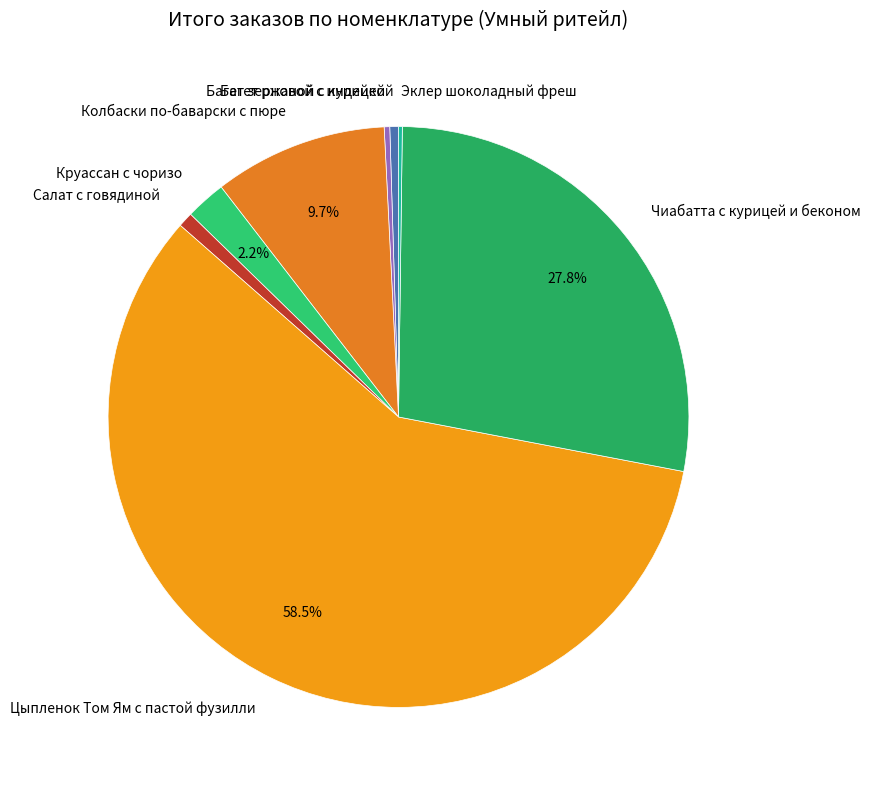

What percentage is the Круассан с чоризо slice, to the nearest percent?

2%